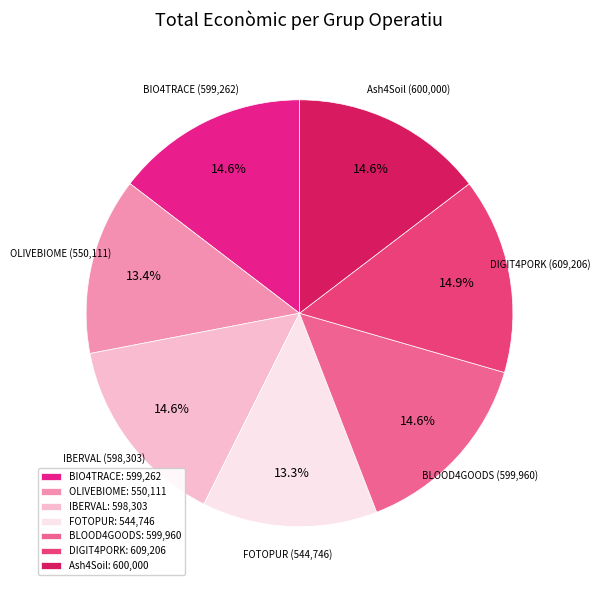

What is the ratio of the value at DIGIT4PORK to the value at FOTOPUR?

1.1